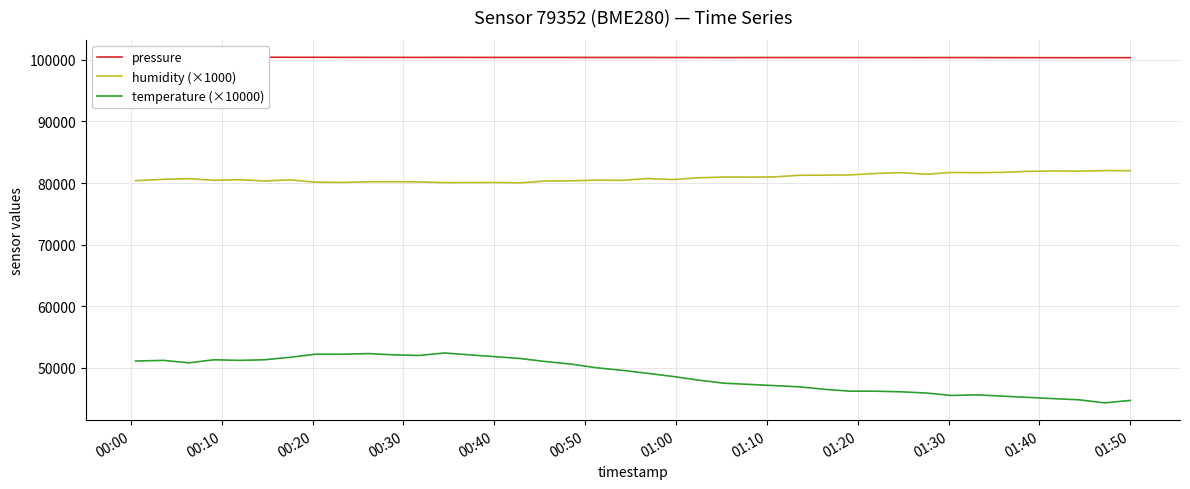

What is the value of the pressure point at the 5th from the left?

100427.1